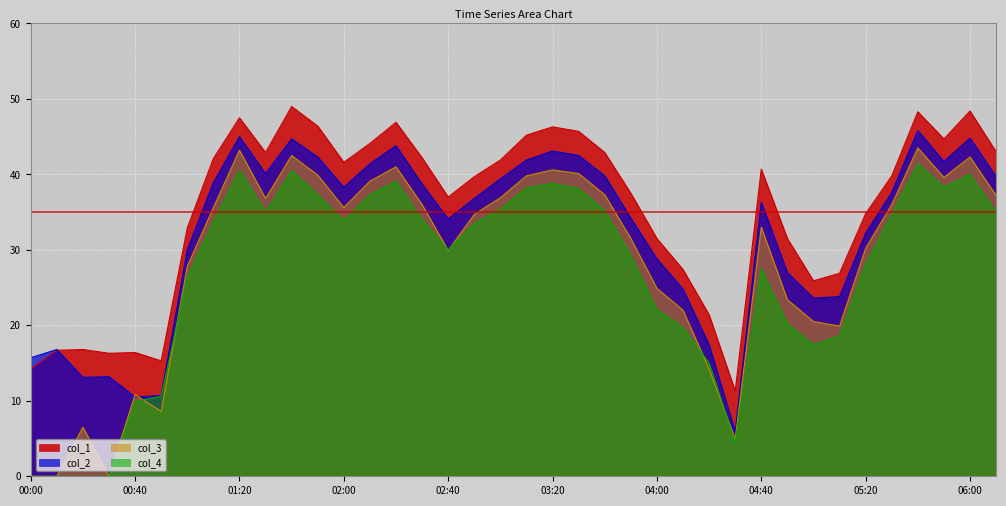

What is the sum of the col_2 values at 03:50 and 00:10?

51.0